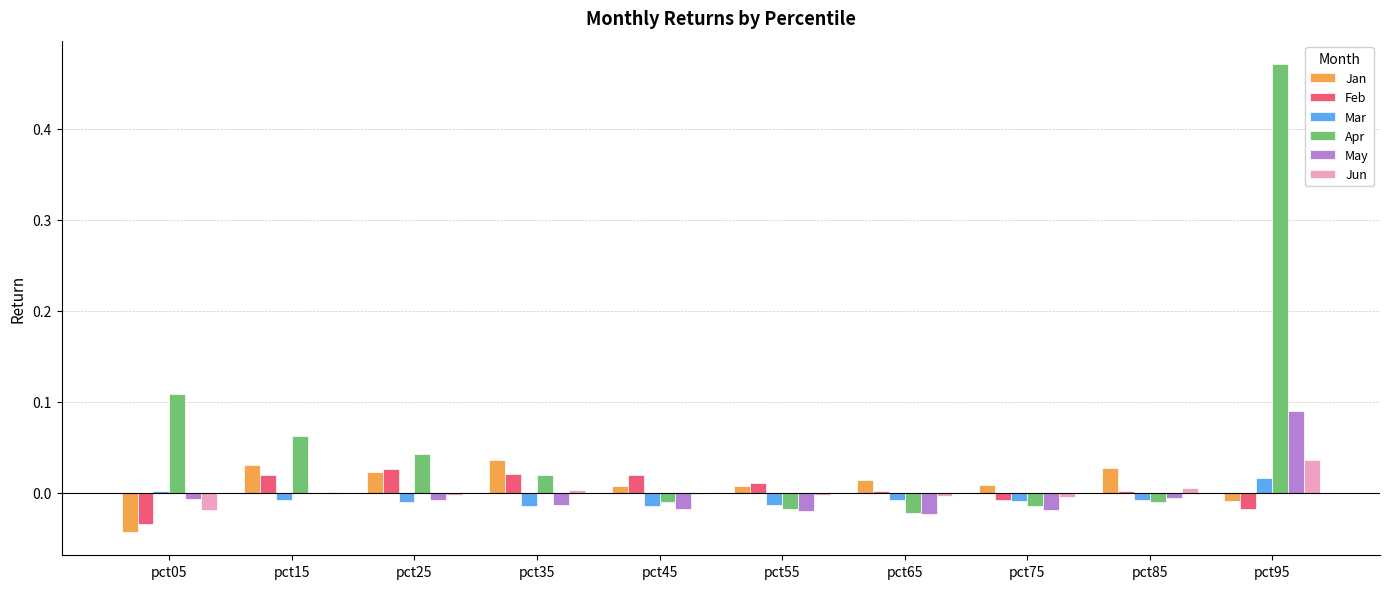

Does the chart contain stacked bars?

No